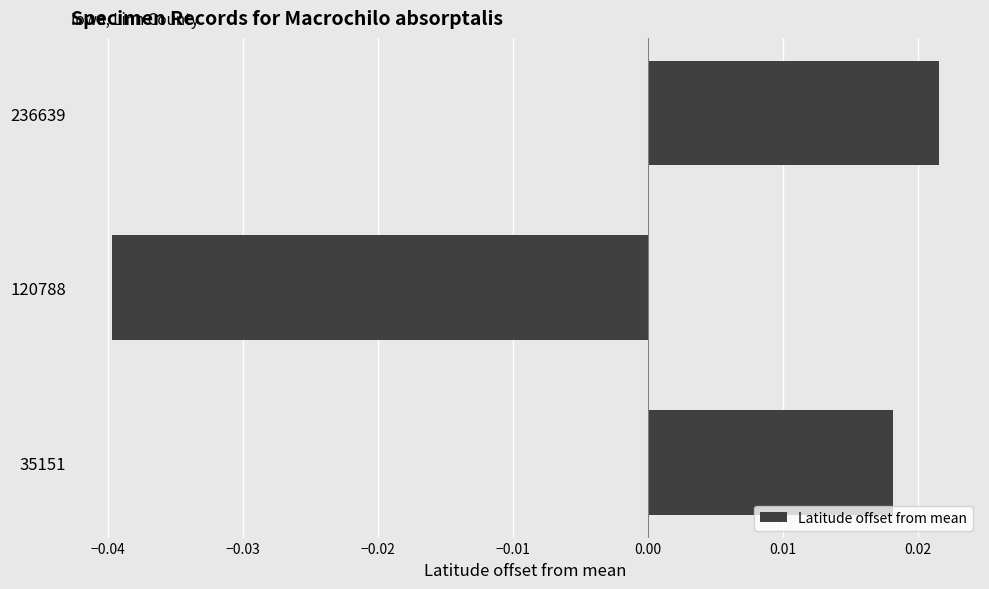

At which category does the chart reach its peak across all series?

236639